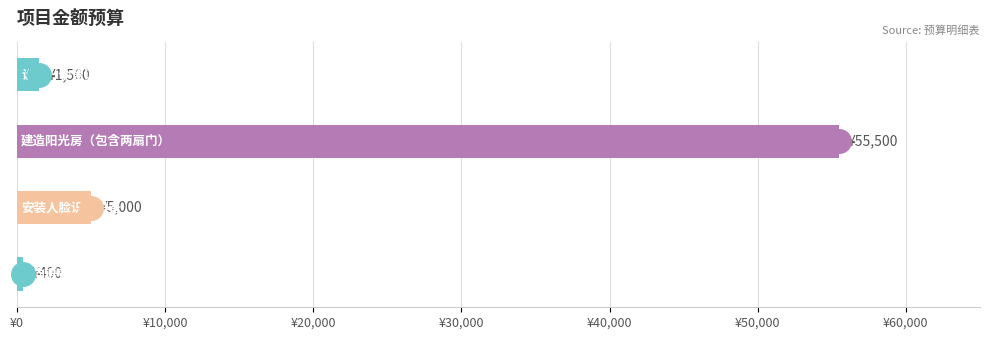

Which has a higher value, ¥30,000 or ¥0?

¥0